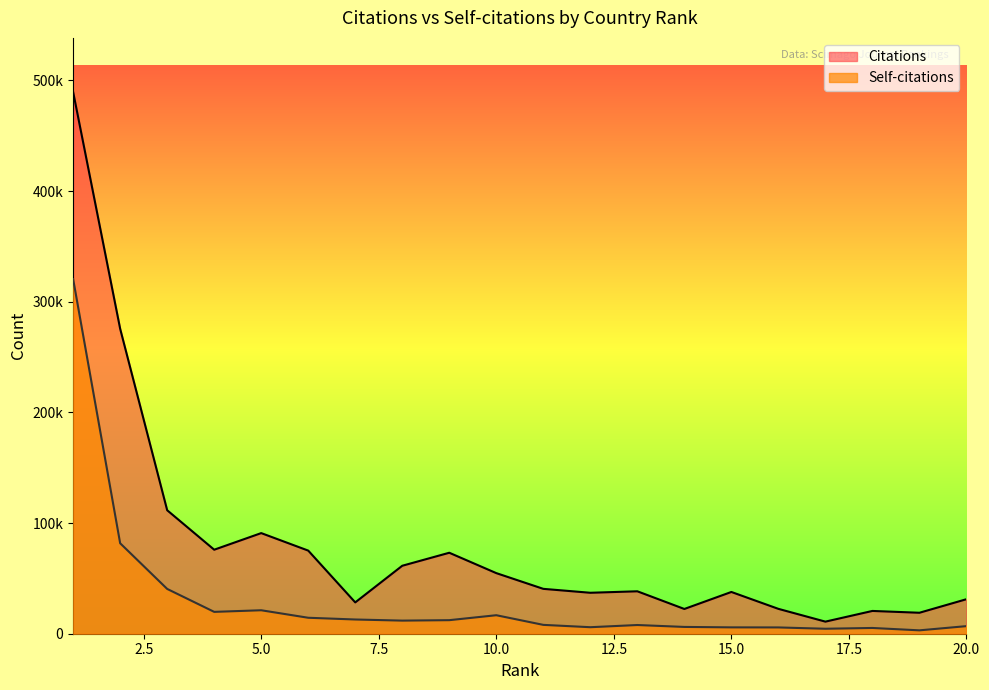

List the series in order of their overall mean, highest first.

Citations, Self-citations